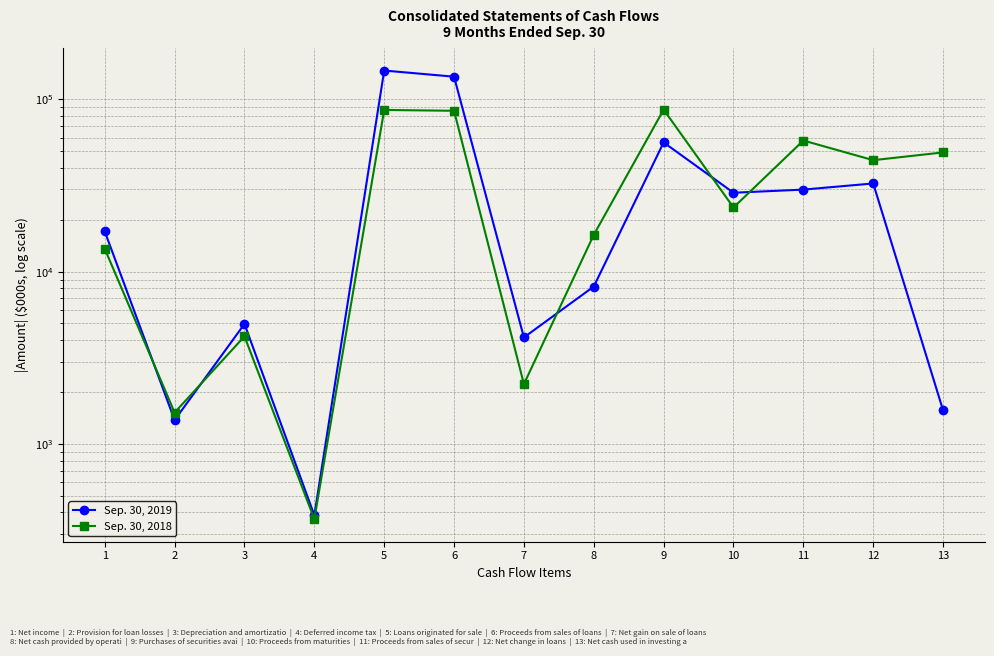

True or false: Sep. 30, 2019 and Sep. 30, 2018 intersect in this chart.

True